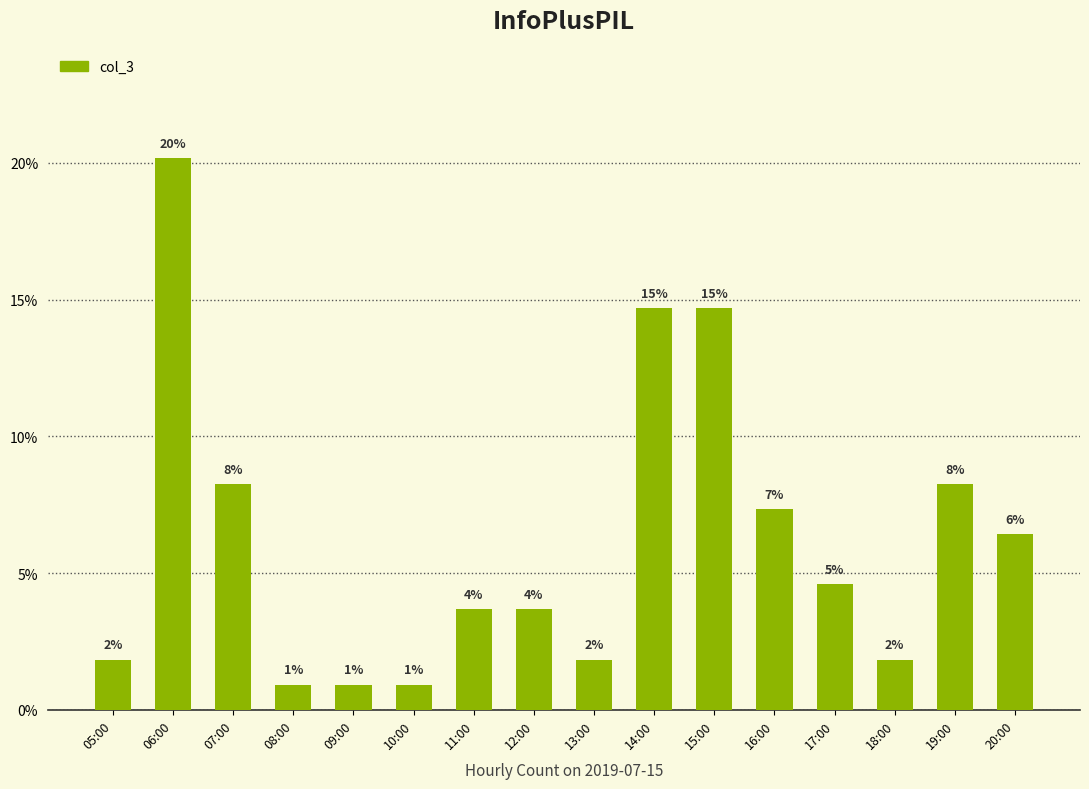

Does the chart contain any negative values?

No